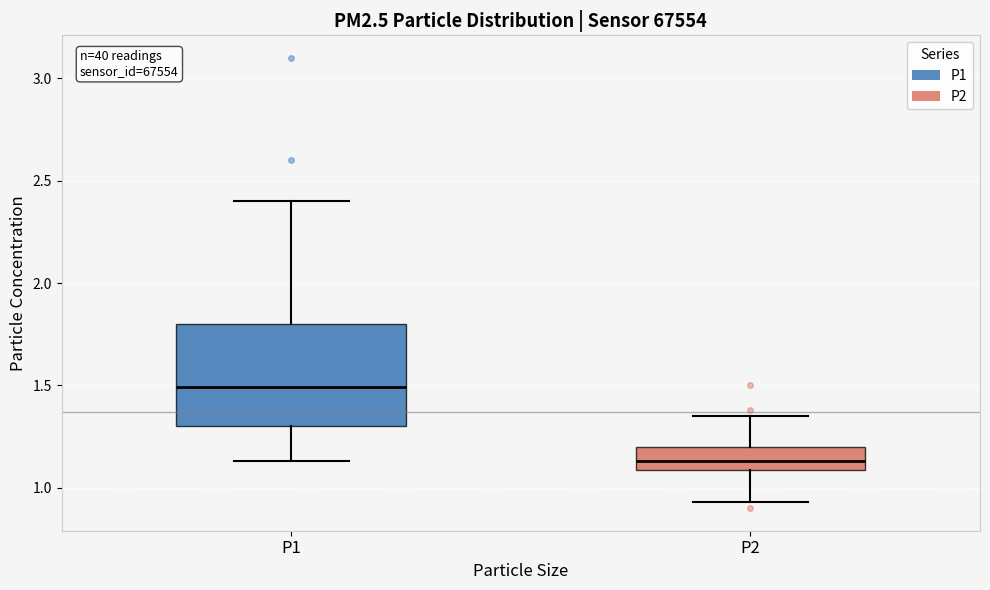

Which box is the tallest, from its lower edge to its upper edge?

P1